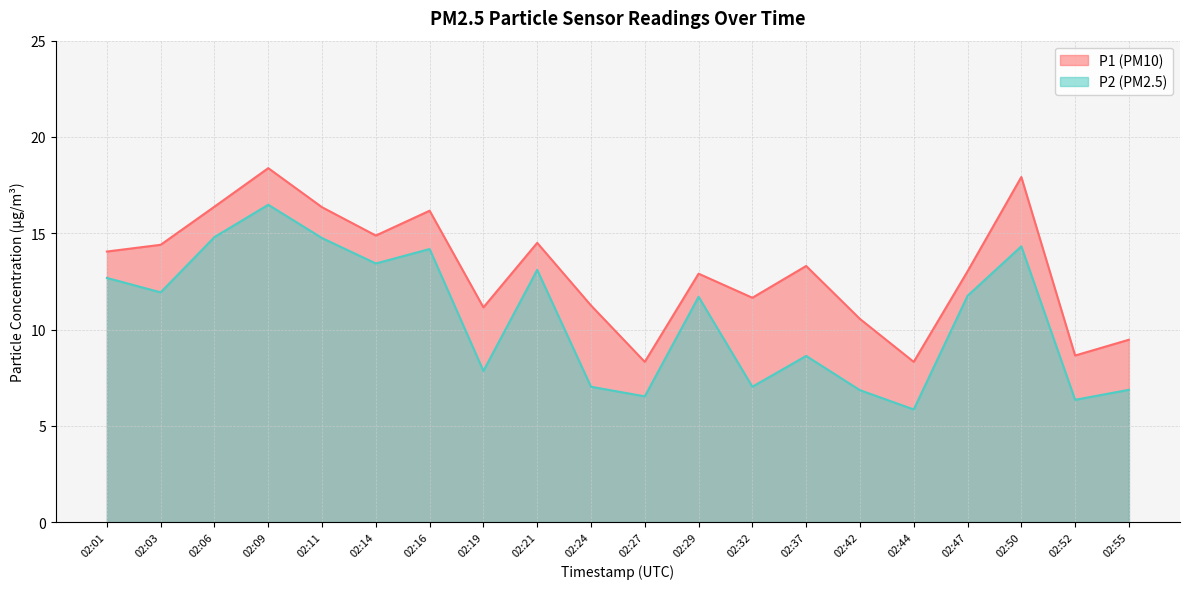

Rank the series by their average value, from highest to lowest.

P1, P2